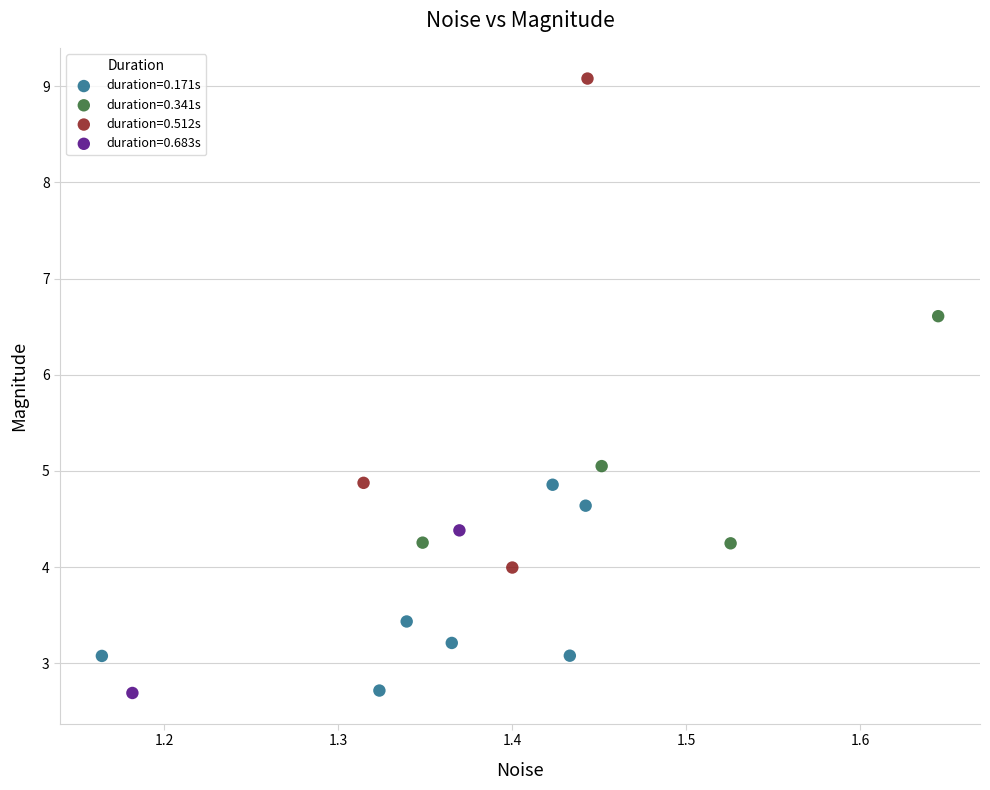

Which series contains the highest Y value?

duration=0.512s